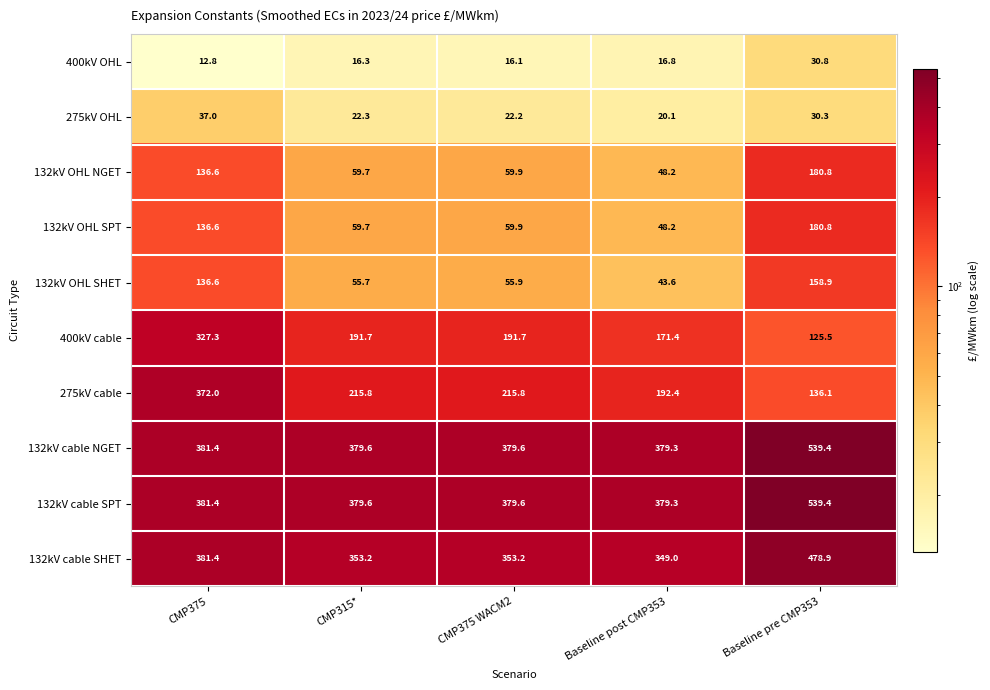

What is the maximum value for 400kV OHL?

30.8